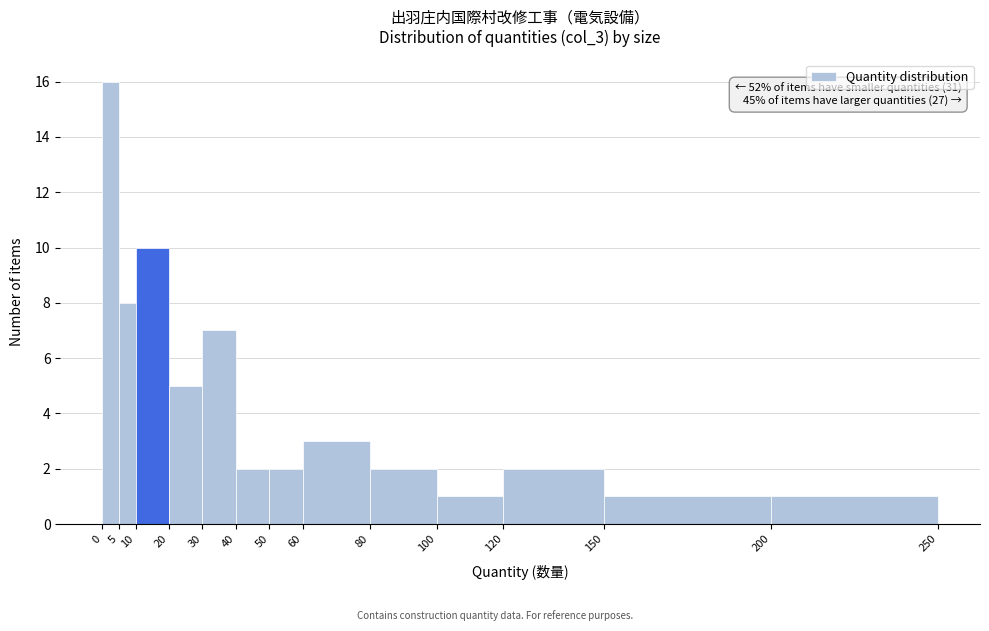

Which range on the x-axis has the tallest bar?

0 to 5